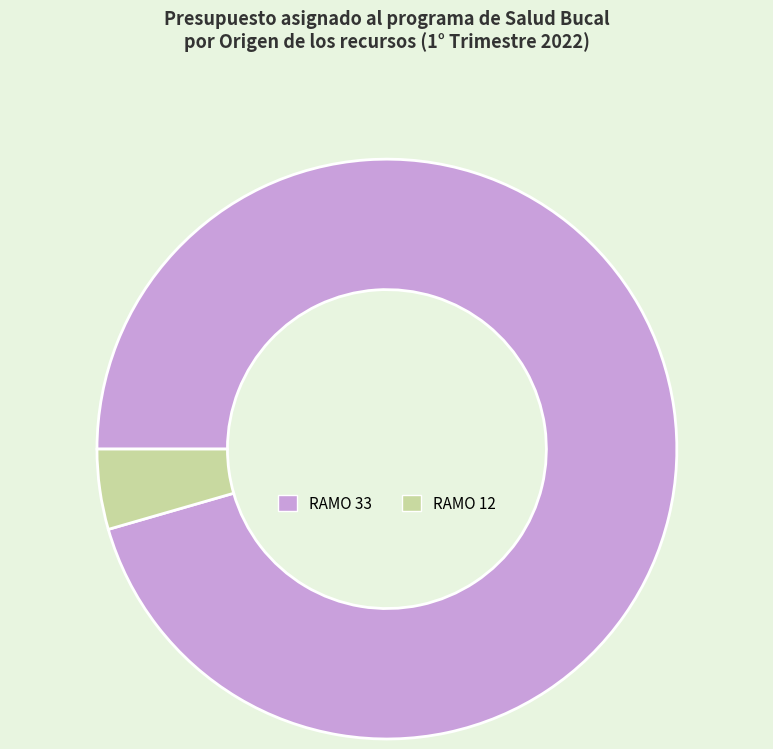

Rank the categories by value from highest to lowest.

RAMO 33, RAMO 12